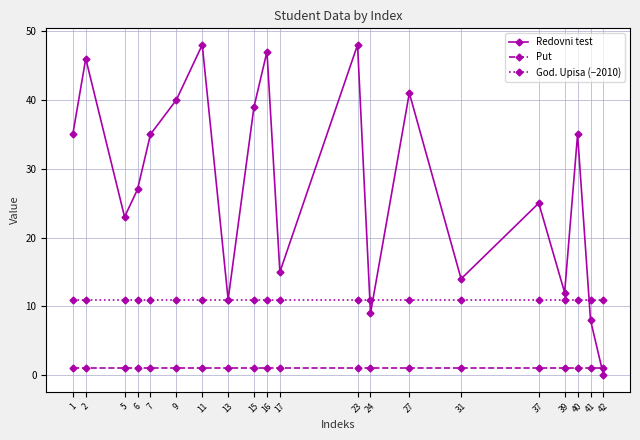

What is the total value across all series at 27?

53